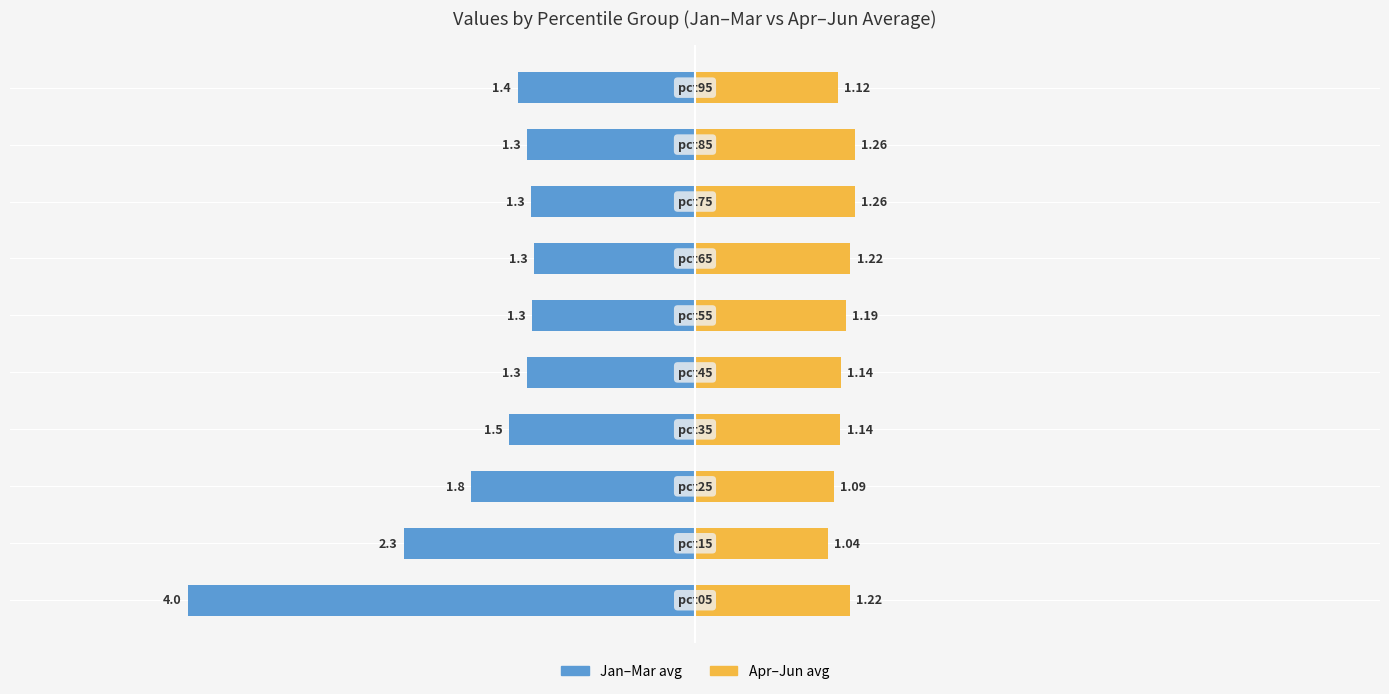

Reading right to left, extract all data points from this chart.

Jan-Mar avg: -1.4	-1.3	-1.3	-1.3	-1.3	-1.3	-1.5	-1.8	-2.3	-4.0
Apr-Jun avg: 1.1	1.3	1.3	1.2	1.2	1.1	1.1	1.1	1.0	1.2